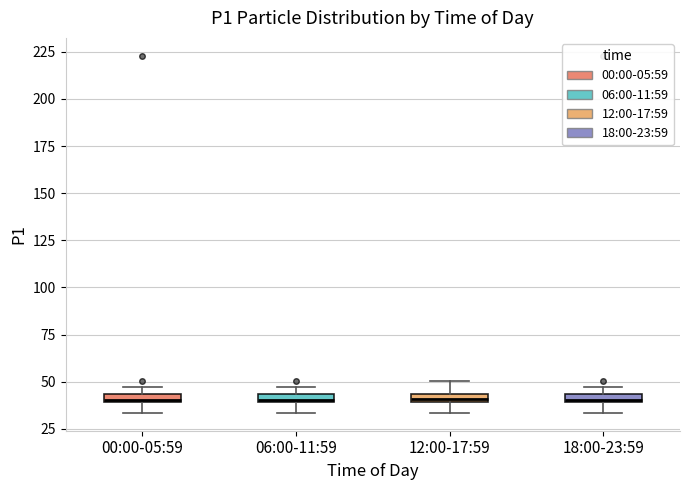

Where is the lower edge of the box for 00:00-05:59 on the y-axis? The values are not printed on the chart, so give them approximately, as read against the axis.

40